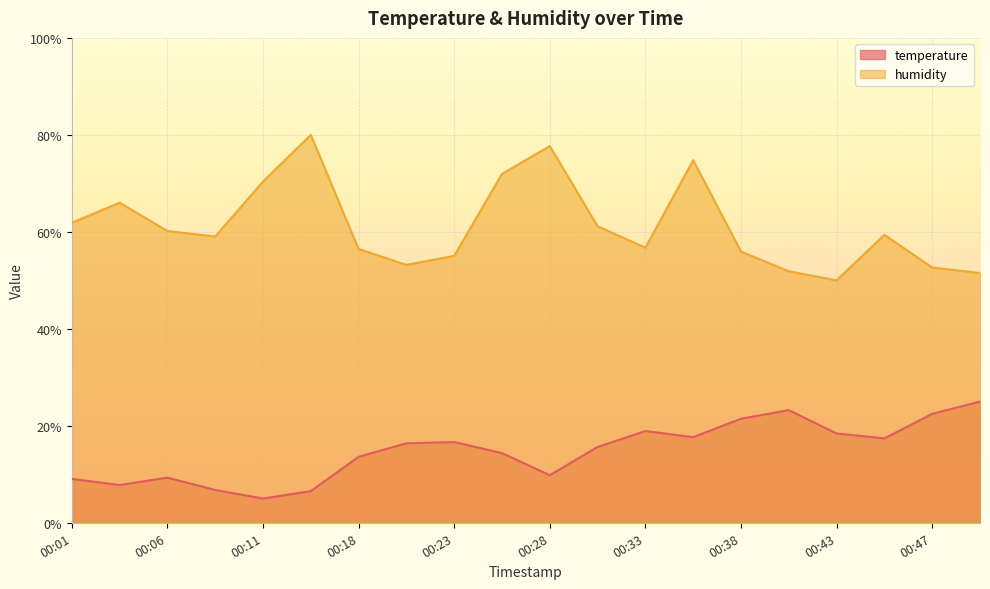

How many data points in humidity are less than 59?

9